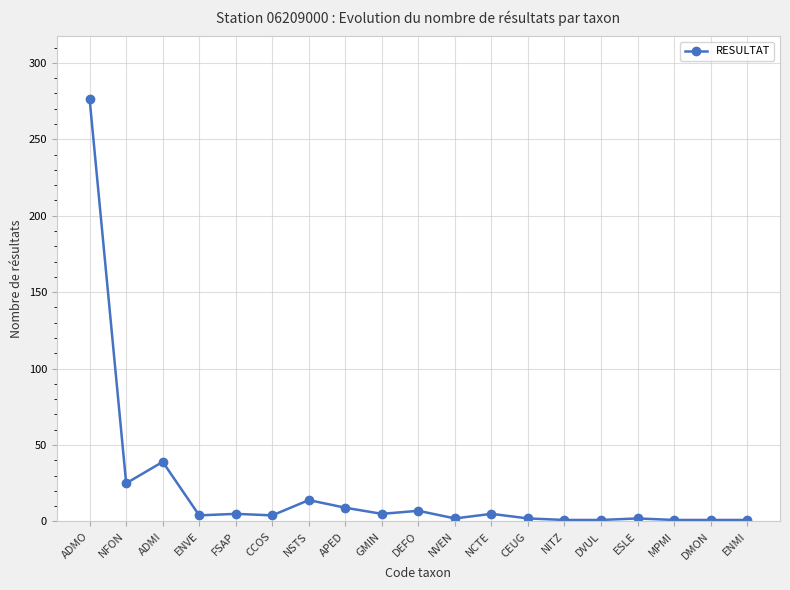

Where does the data first go above 4?

ADMO